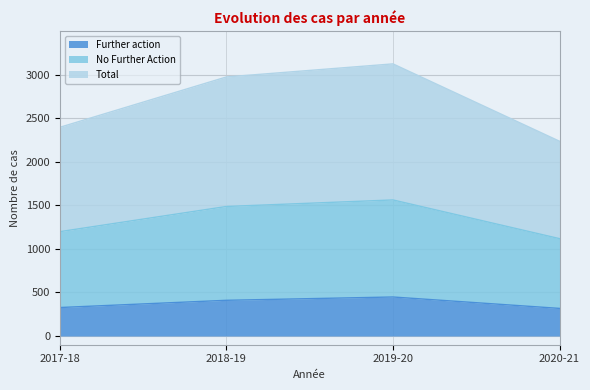

True or false: Total and No Further Action cross at least once.

False